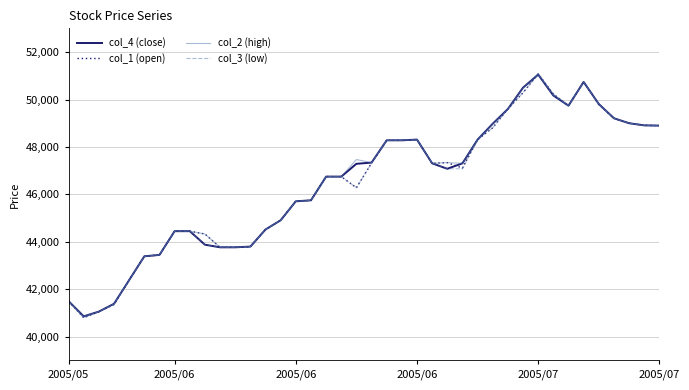

Which series has the largest range (max minus min)?

col_1 (open)